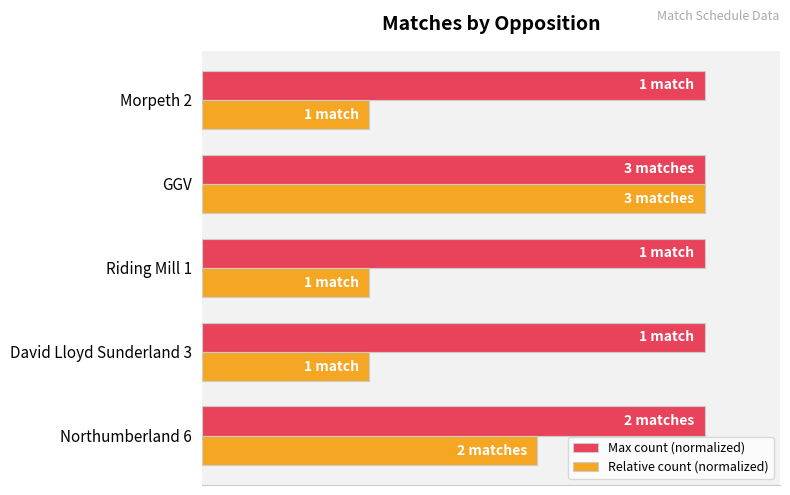

What are all the series names shown in the legend?

Max count (normalized), Relative count (normalized)